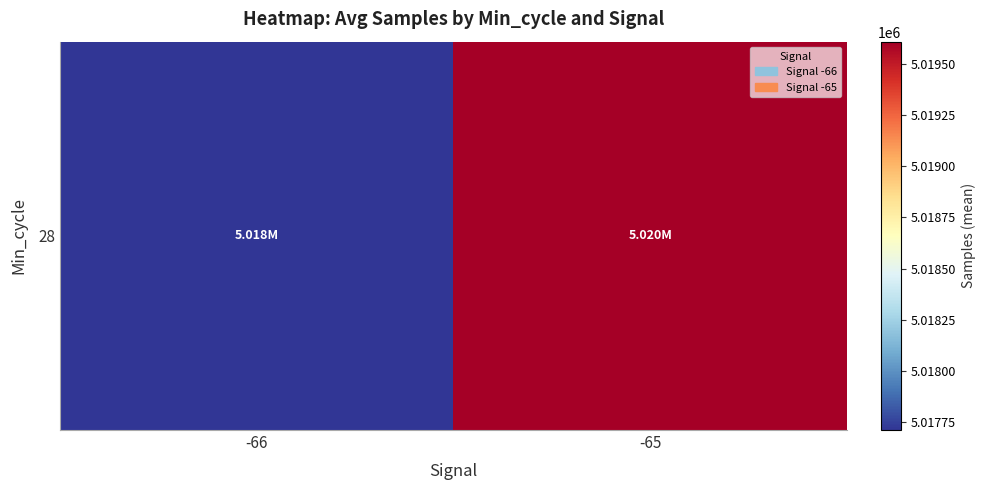

What is the maximum value shown in the chart?

5019609.2